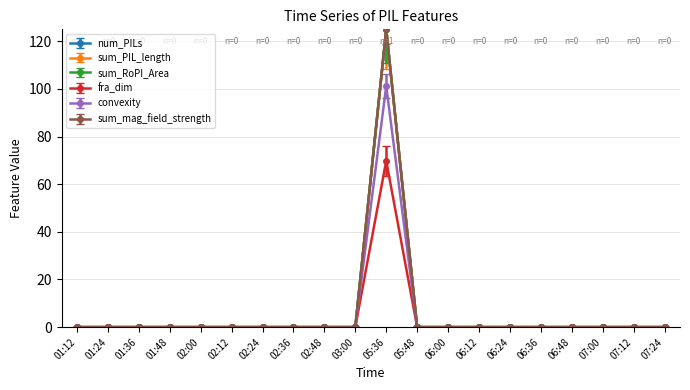

Does the chart have visible grid lines?

Yes